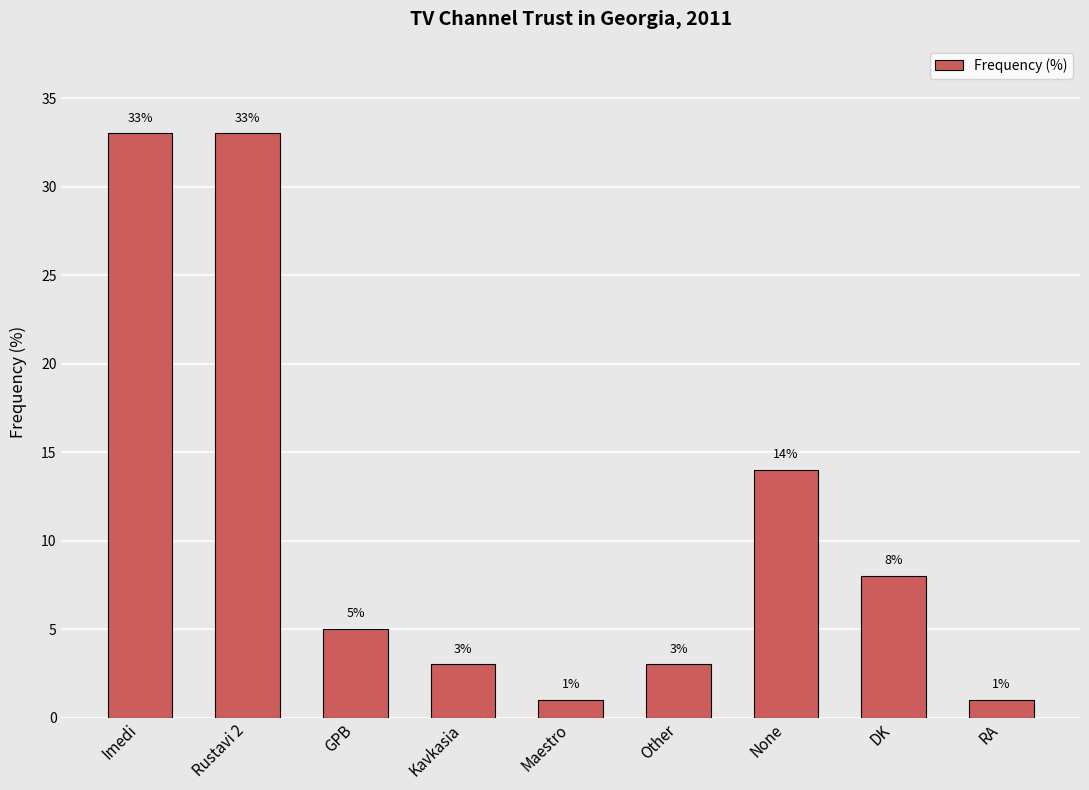

What is the maximum value shown in the chart?

33